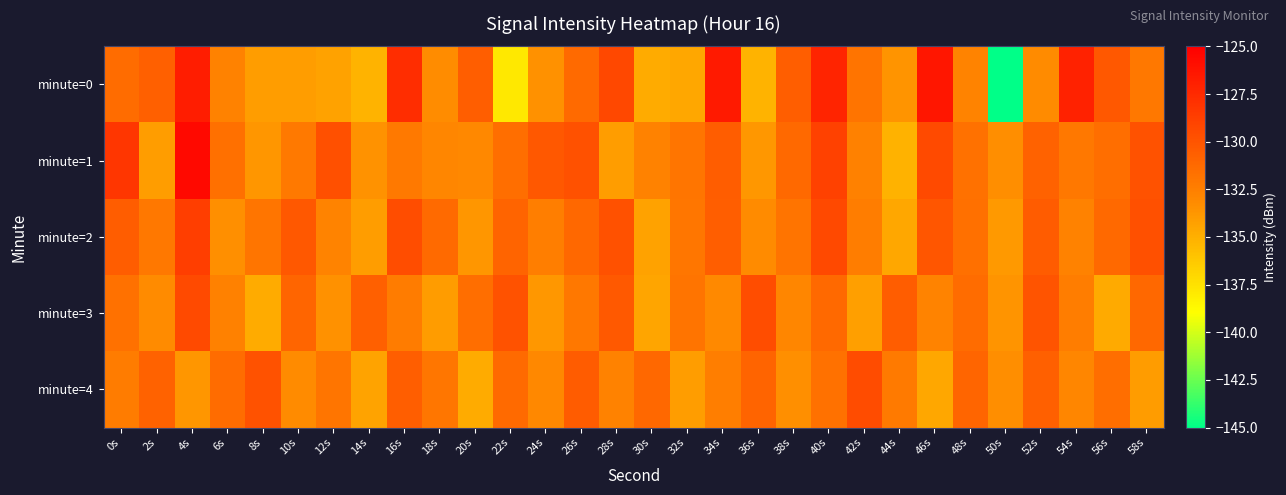

Reading left to right, what are all the values shown in this chart?

minute=0: 0s=-131.4	2s=-130.7	4s=-126.7	6s=-132.7	8s=-134.1	10s=-134.1	12s=-134.4	14s=-135.2	16s=-127.7	18s=-133.2	20s=-130.6	22s=-137.8	24s=-133.5	26s=-131.3	28s=-129.3	30s=-134.8	32s=-134.5	34s=-126.6	36s=-135.2	38s=-130.6	40s=-127.2	42s=-131.8	44s=-133.7	46s=-126.4	48s=-132.7	50s=-144.9	52s=-133.1	54s=-127.1	56s=-130.2	58s=-132.1
minute=1: 0s=-128.3	2s=-134.1	4s=-125.6	6s=-131.6	8s=-133.7	10s=-132.2	12s=-129.7	14s=-133.5	16s=-132.2	18s=-133.0	20s=-133.0	22s=-131.5	24s=-130.2	26s=-129.8	28s=-134.1	30s=-132.7	32s=-131.9	34s=-130.5	36s=-133.8	38s=-131.2	40s=-128.9	42s=-132.6	44s=-135.1	46s=-129.4	48s=-131.7	50s=-133.3	52s=-130.8	54s=-132.1	56s=-131.5	58s=-129.9
minute=2: 0s=-130.5	2s=-132.1	4s=-128.7	6s=-133.4	8s=-131.9	10s=-130.2	12s=-132.8	14s=-134.1	16s=-129.6	18s=-131.3	20s=-133.7	22s=-130.9	24s=-132.5	26s=-131.1	28s=-129.8	30s=-134.3	32s=-132.0	34s=-130.6	36s=-133.2	38s=-131.8	40s=-129.3	42s=-132.4	44s=-134.6	46s=-130.1	48s=-131.6	50s=-133.9	52s=-130.4	54s=-132.7	56s=-131.2	58s=-129.7
minute=3: 0s=-131.7	2s=-133.2	4s=-129.4	6s=-132.6	8s=-134.8	10s=-131.0	12s=-133.5	14s=-130.7	16s=-132.3	18s=-134.0	20s=-131.5	22s=-129.9	24s=-133.8	26s=-132.1	28s=-130.3	30s=-134.5	32s=-131.8	34s=-133.1	36s=-129.6	38s=-132.9	40s=-131.2	42s=-134.2	44s=-130.5	46s=-132.8	48s=-131.4	50s=-133.6	52s=-130.0	54s=-132.4	56s=-134.7	58s=-131.1
minute=4: 0s=-132.3	2s=-130.8	4s=-133.7	6s=-131.4	8s=-129.9	10s=-133.2	12s=-131.9	14s=-134.4	16s=-130.6	18s=-132.0	20s=-134.8	22s=-131.3	24s=-133.0	26s=-130.4	28s=-132.7	30s=-131.1	32s=-134.1	34s=-132.5	36s=-130.9	38s=-133.4	40s=-131.7	42s=-129.5	44s=-132.2	46s=-134.6	48s=-131.0	50s=-133.3	52s=-130.7	54s=-132.9	56s=-131.5	58s=-134.0